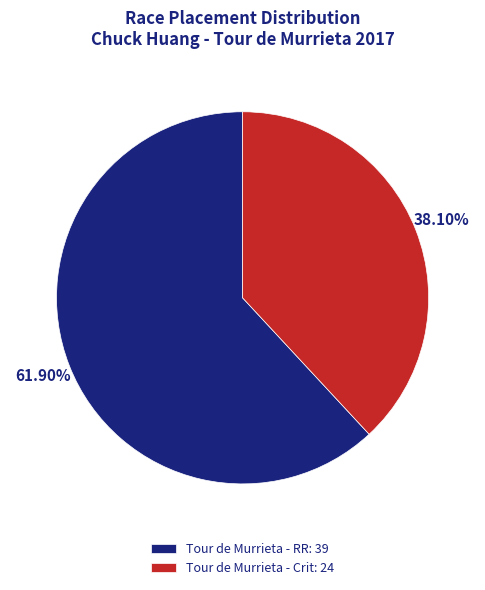

Do Tour de Murrieta - Crit and Tour de Murrieta - RR together represent more than half of the pie?

Yes